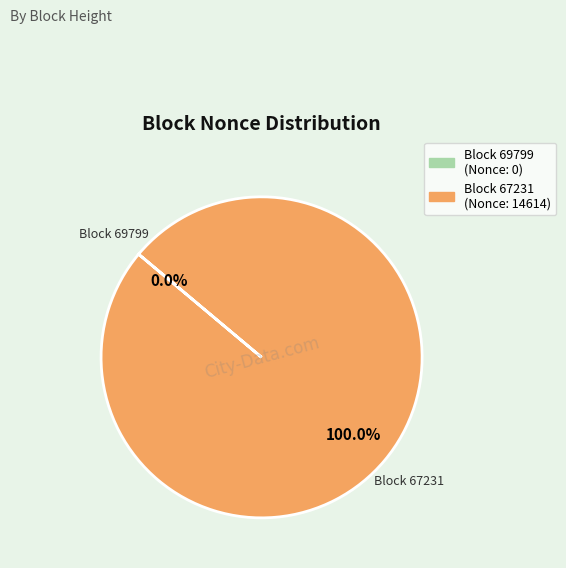

Does any single category account for the majority?

Yes